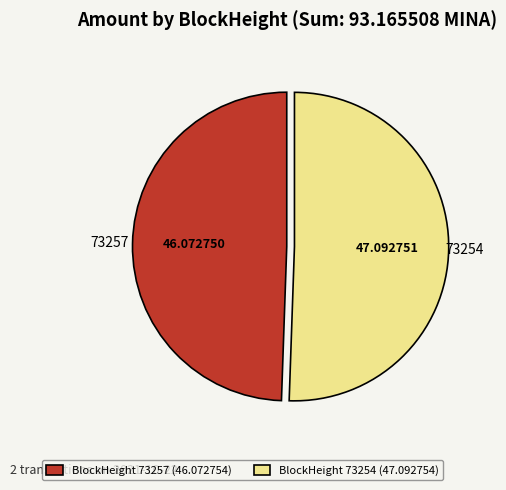

Is there any slice that represents more than half of the pie?

Yes